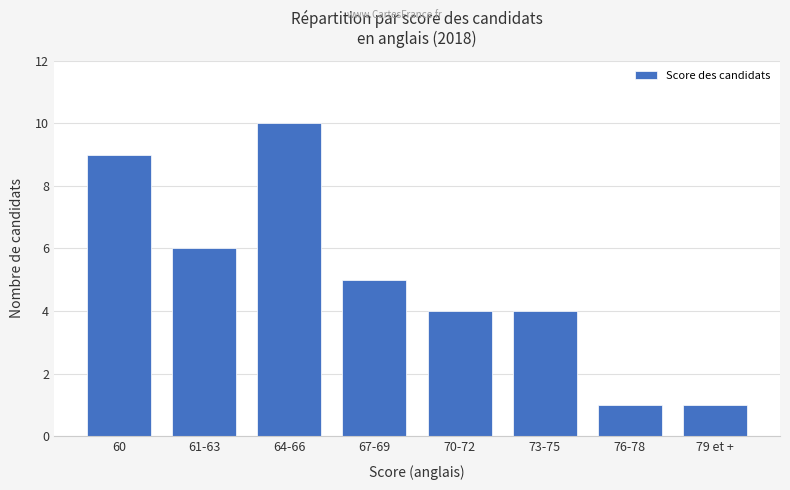

The value at 73-75 is 7. True or false?

False